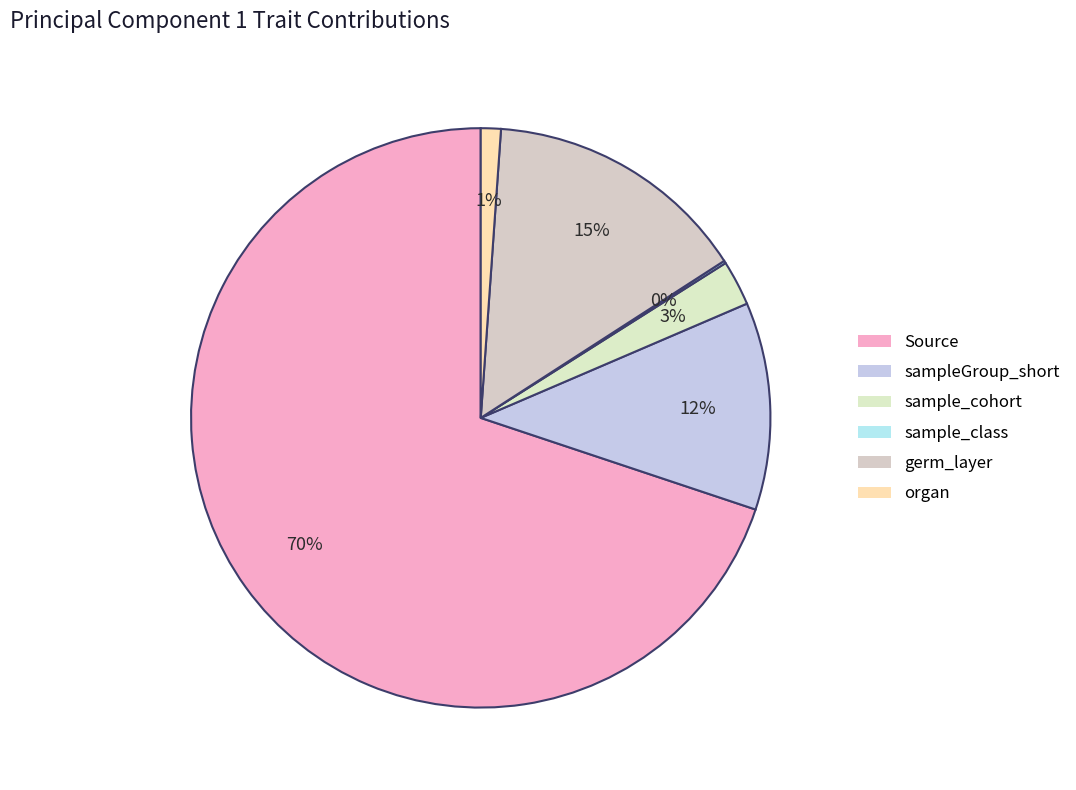

To the nearest percent, what portion does Source represent?

70%